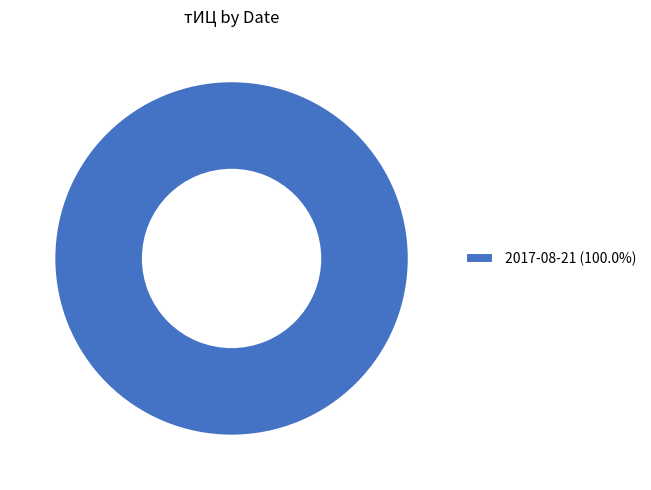

Is there any slice that represents more than half of the pie?

Yes